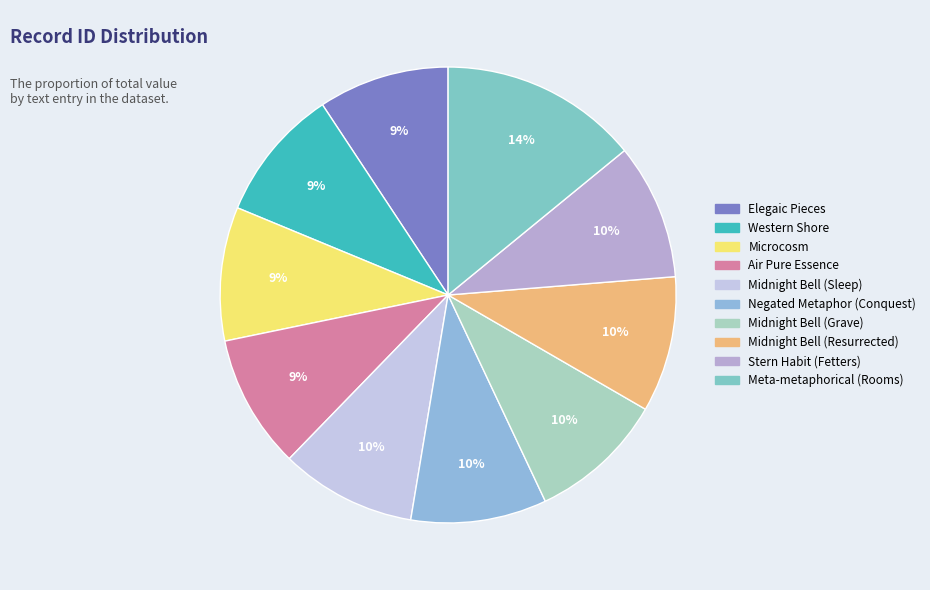

The Microcosm slice represents 1% of the pie. True or false?

False